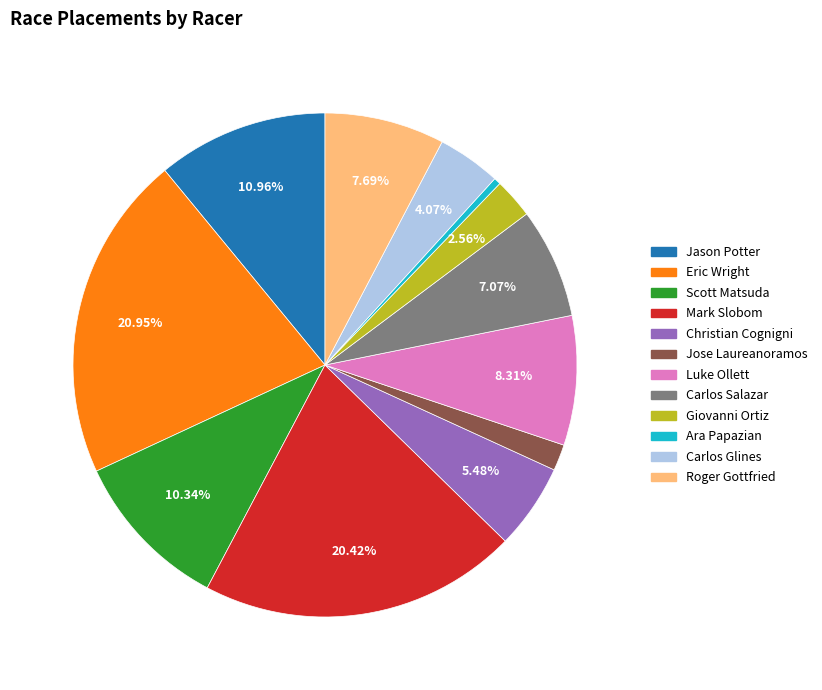

How much of the chart is everything except Mark Slobom?

79.6%